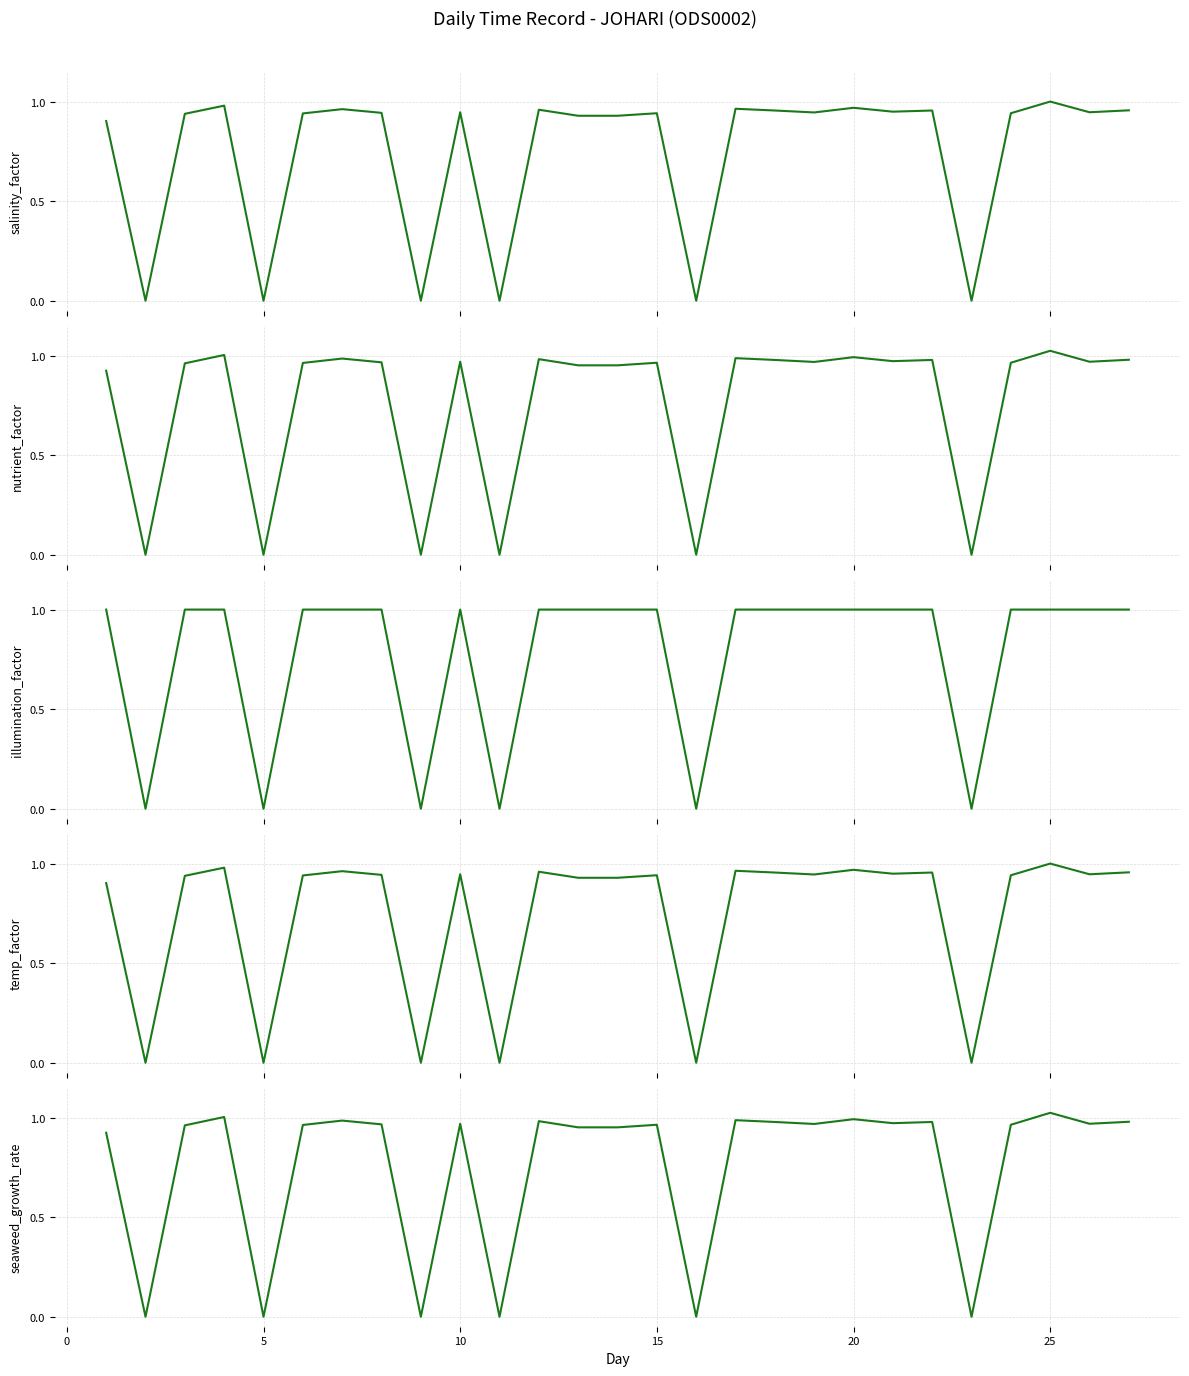

True or false: nutrient_factor and illumination_factor intersect in this chart.

True